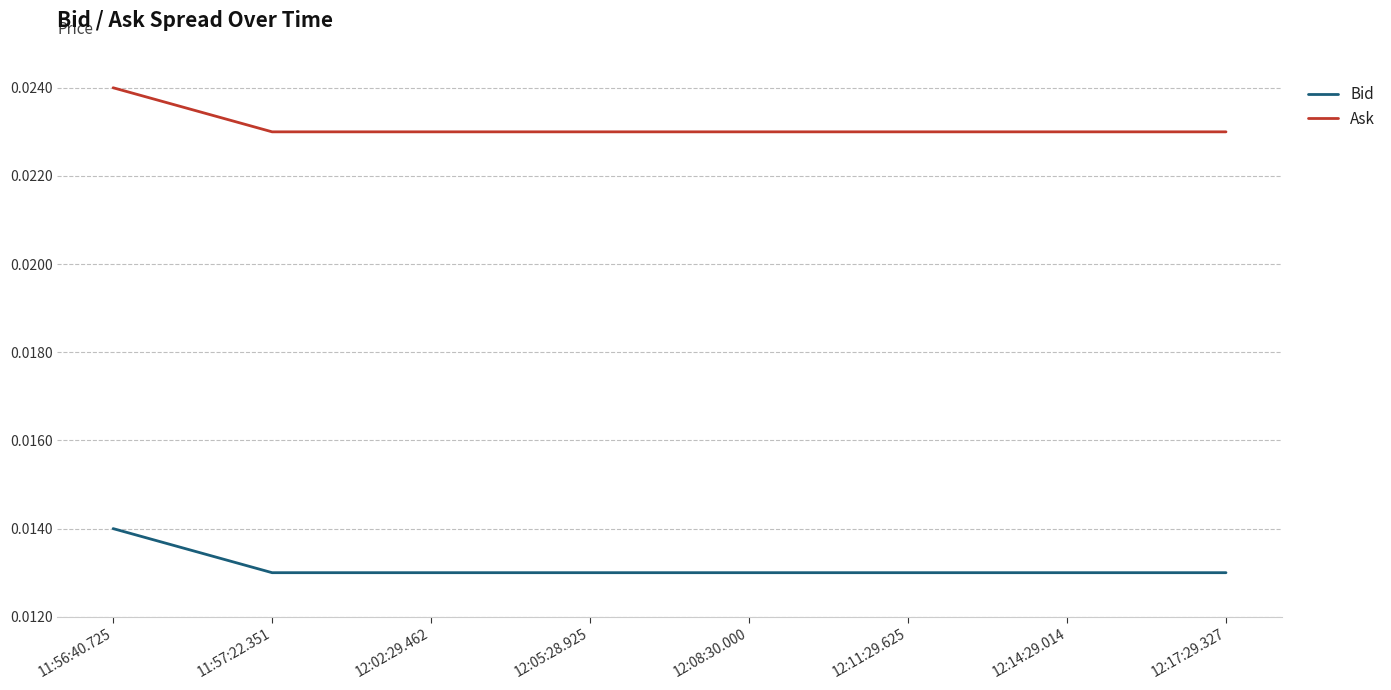

How many series are shown in this chart?

2